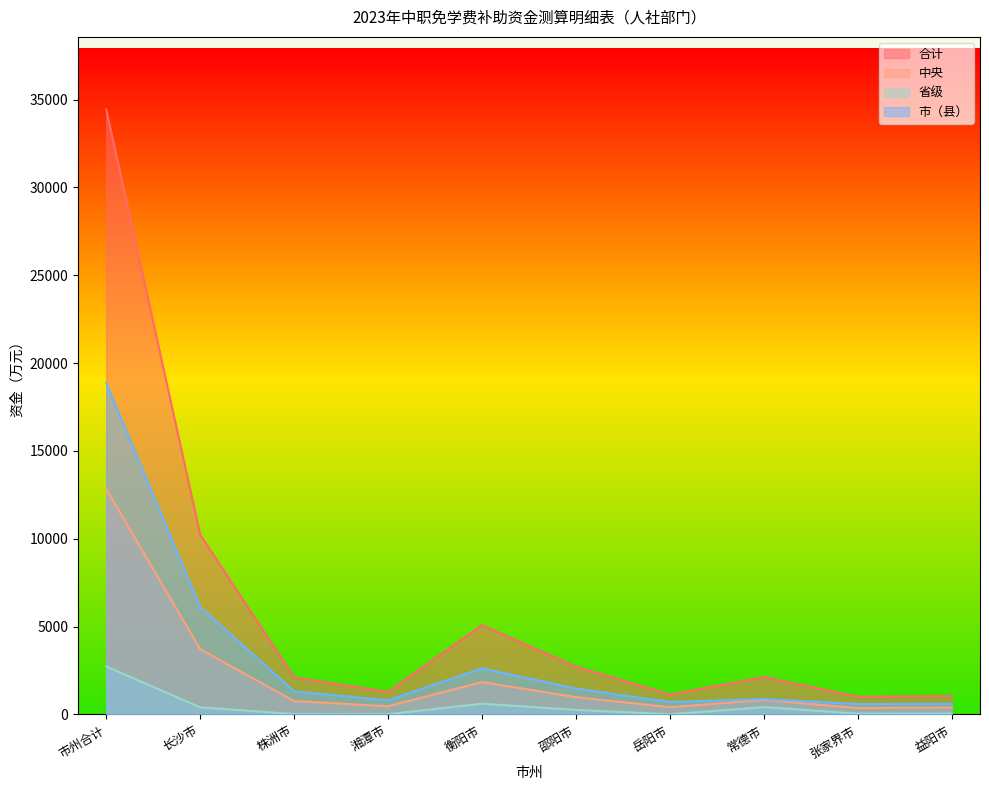

How many data points does each series have?

10